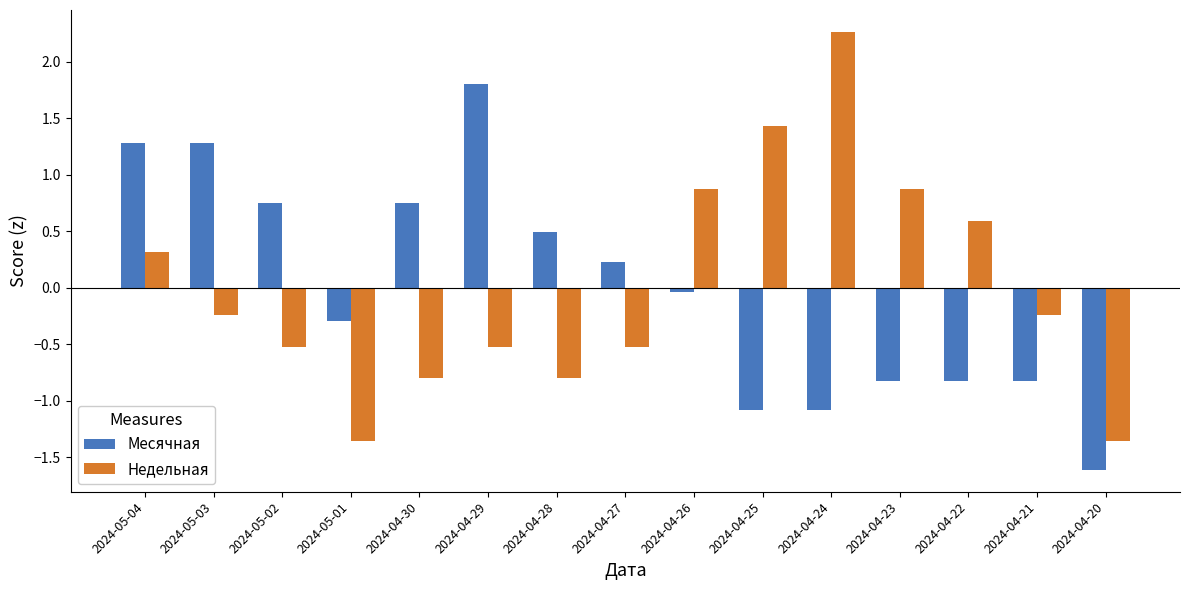

At how many categories does at least one series exceed 1?

5